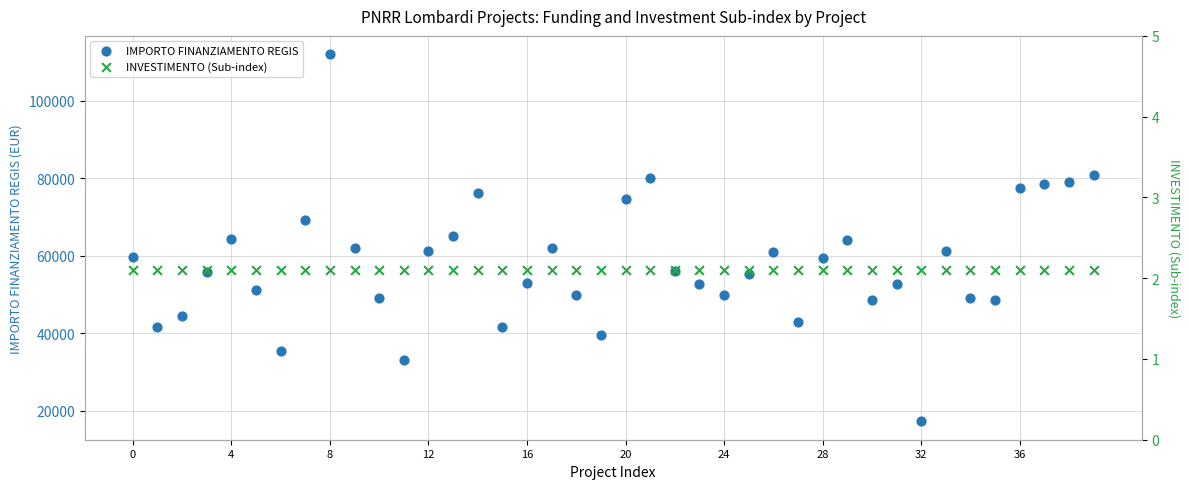

Which series contains the highest Y value?

IMPORTO FINANZIAMENTO REGIS